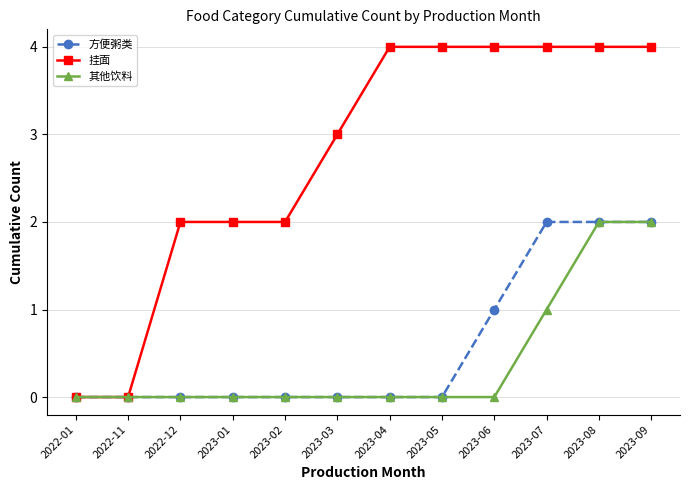

What is the label of the 5th point from the right?

2023-05